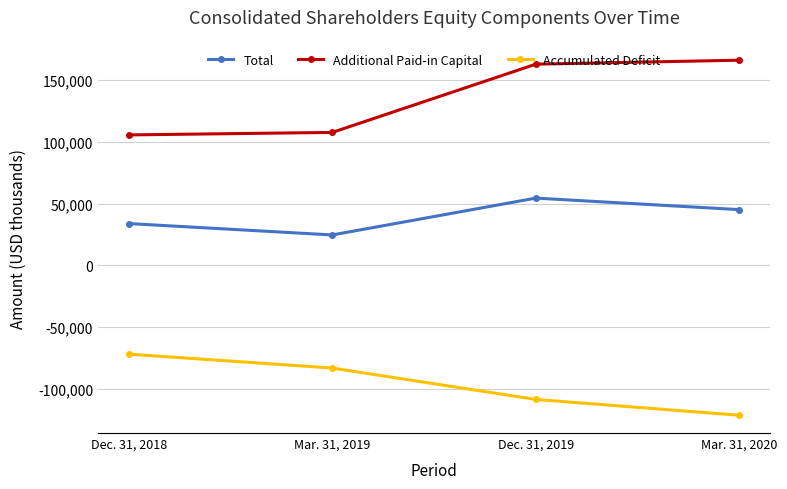

What is the label of the 3rd point from the right?

Mar. 31, 2019